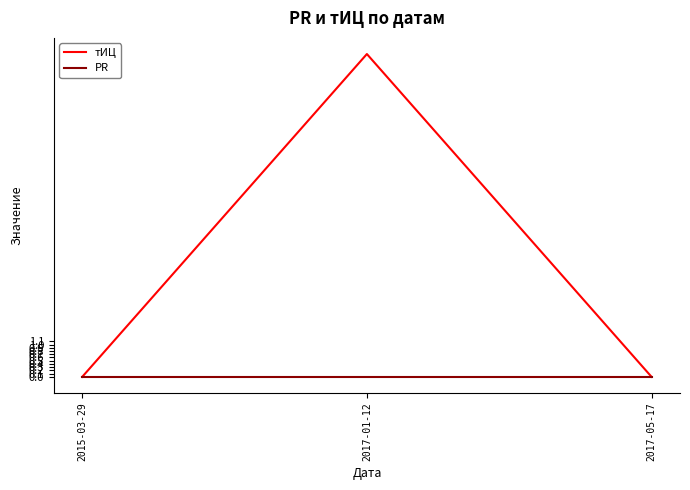

What is the maximum value for тИЦ?

10